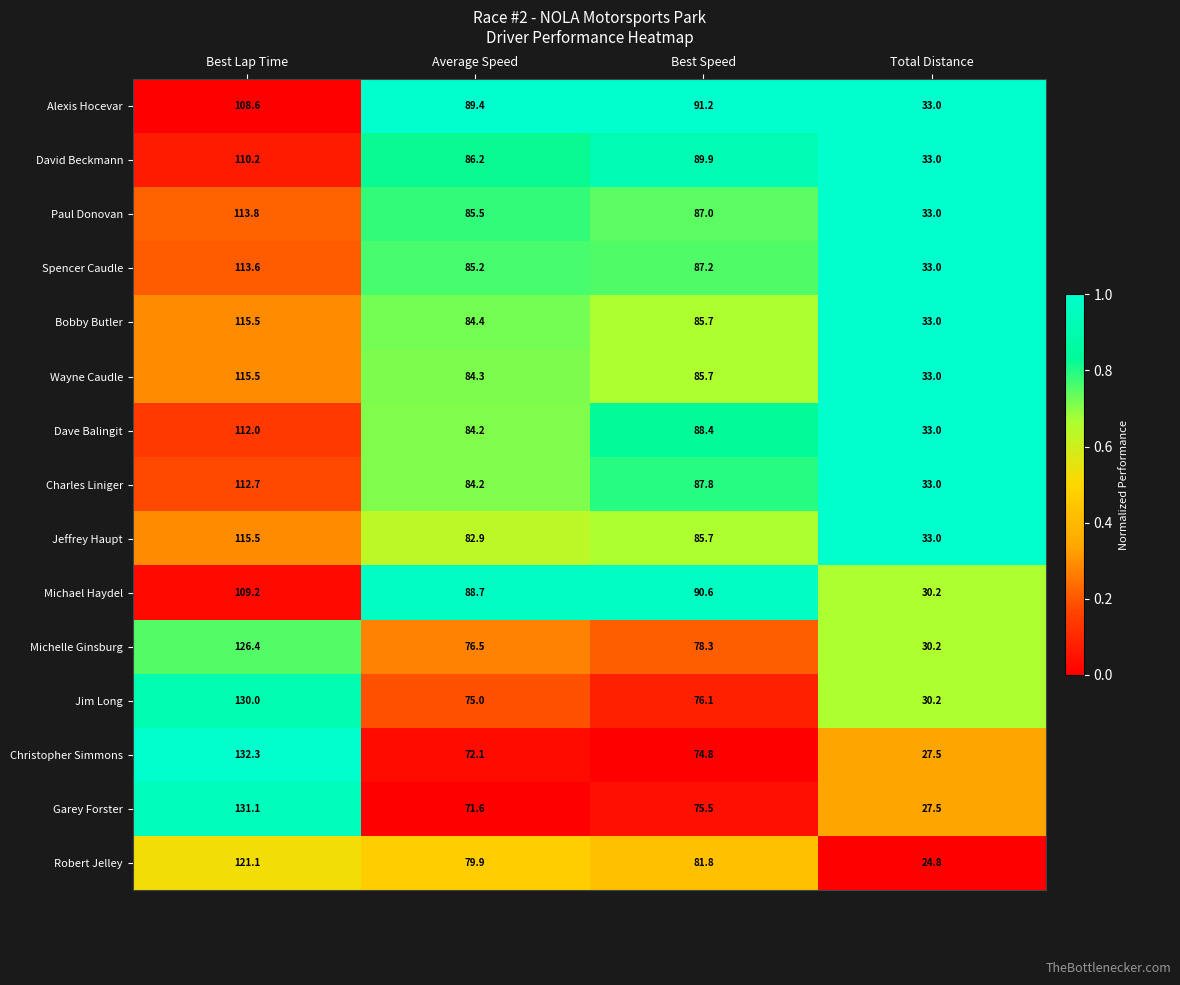

The value of Paul Donovan at Total Distance is 59.3. True or false?

False